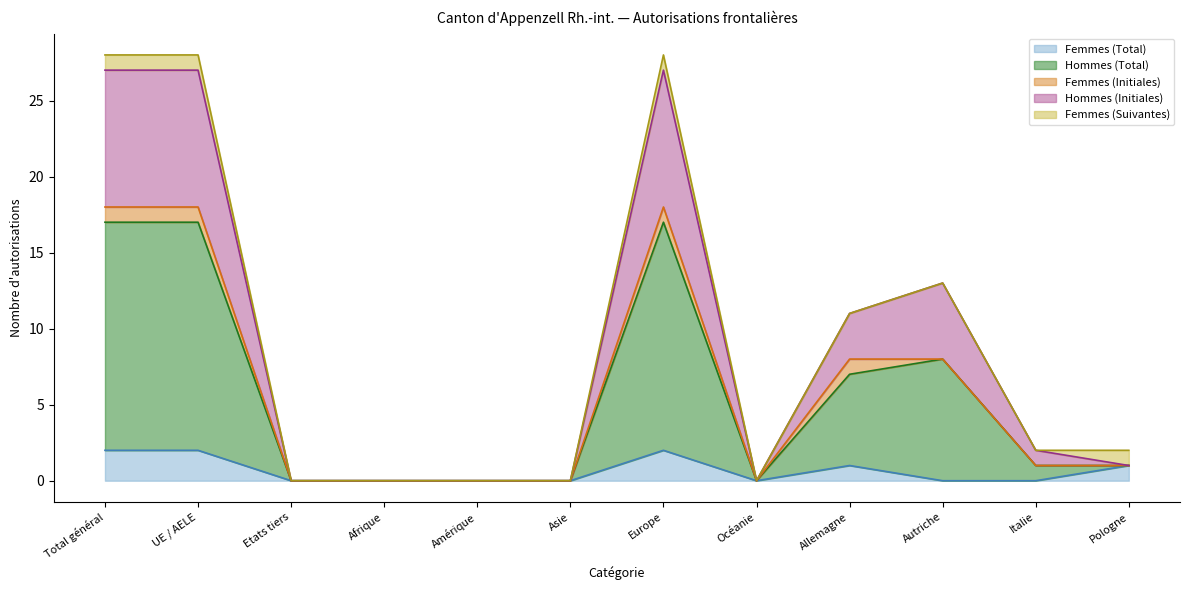

What is the label of the 1st point from the right?

Pologne